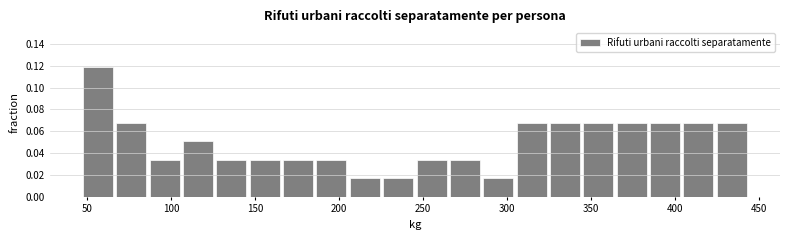

Around what value on the x-axis is the tallest bar? Give the approximate position of its centre, as read against the axis.

55